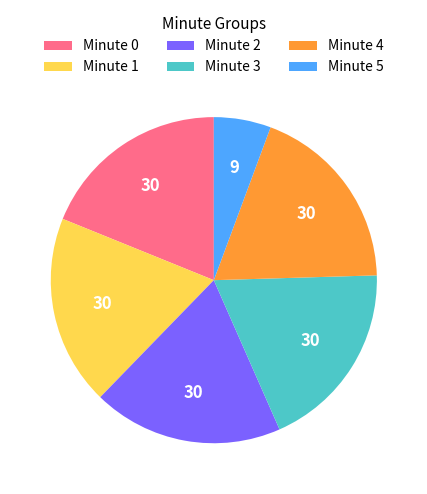

Is Minute 1 the majority of the pie?

No